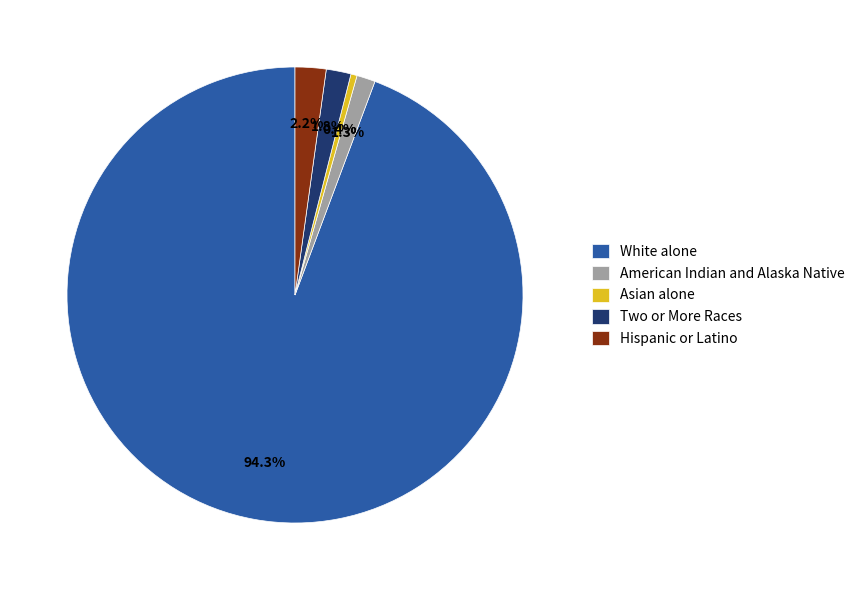

To the nearest percent, what portion does Hispanic or Latino represent?

2%